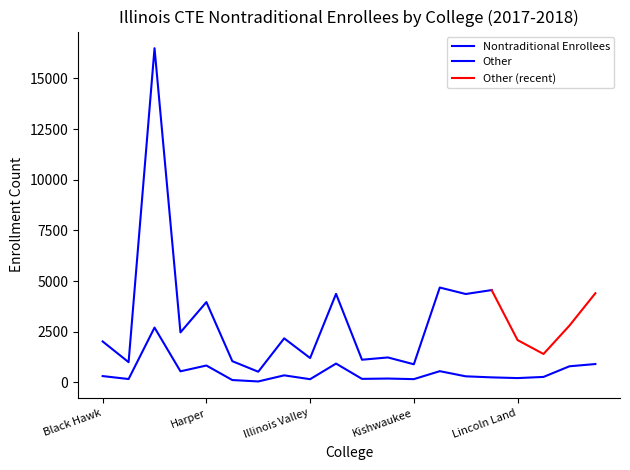

List the labels in order of value, smallest first.

Highland, Heartland, Illinois Valley, Kishwaukee, Danville, Kankakee, Kaskaskia, Lincoln Land, Lewis & Clark, Logan, Lake Land, Black Hawk, Illinois Central, Elgin, Lake County, McHenry, Harper, Moraine Valley, Joliet, DuPage